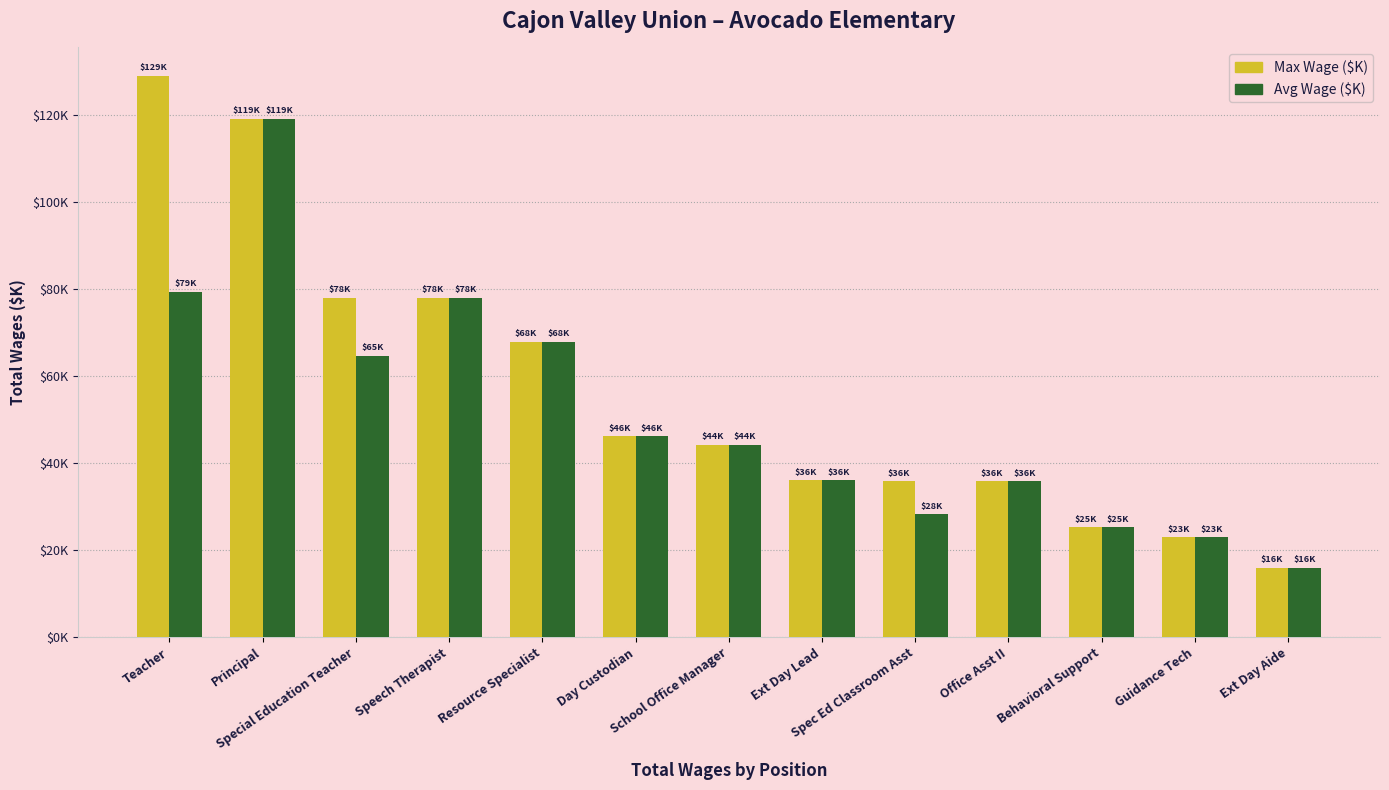

What position from the right is Teacher?

13